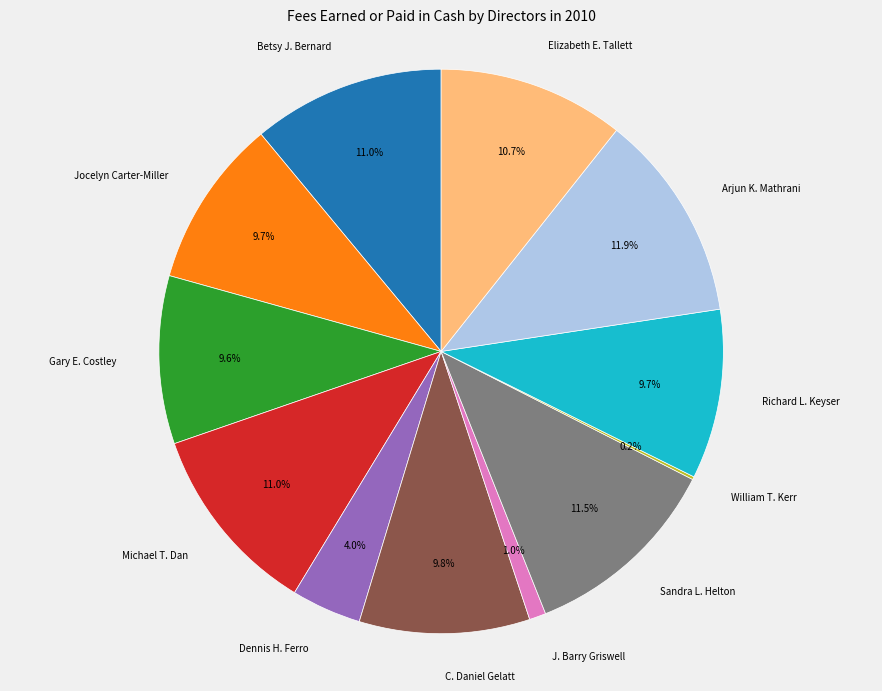

Is it true that Elizabeth E. Tallett is 17% of the pie?

False